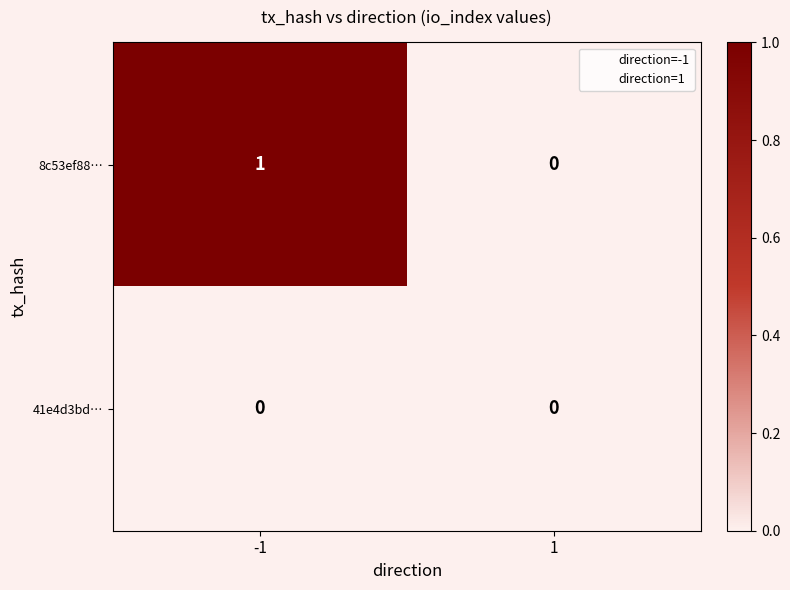

Which series changed the most between -1 and 1?

8c53ef88…